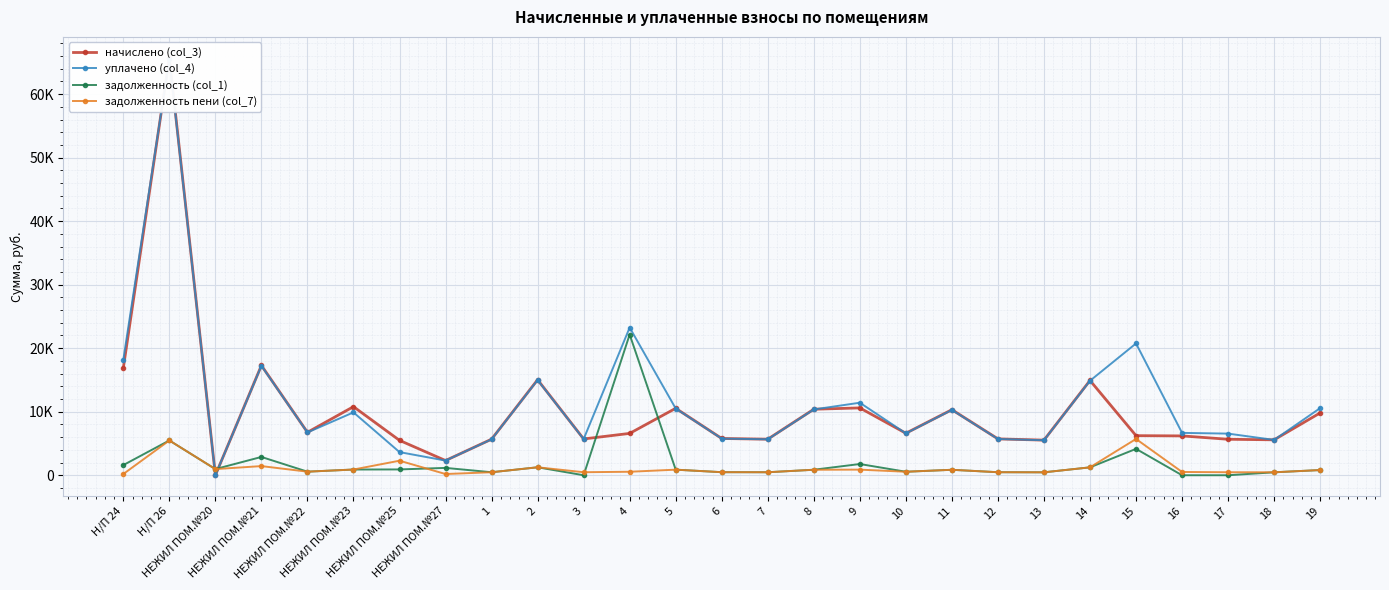

After their last crossing, which series has the higher values: уплачено (col_4) or задолженность пени (col_7)?

уплачено (col_4)